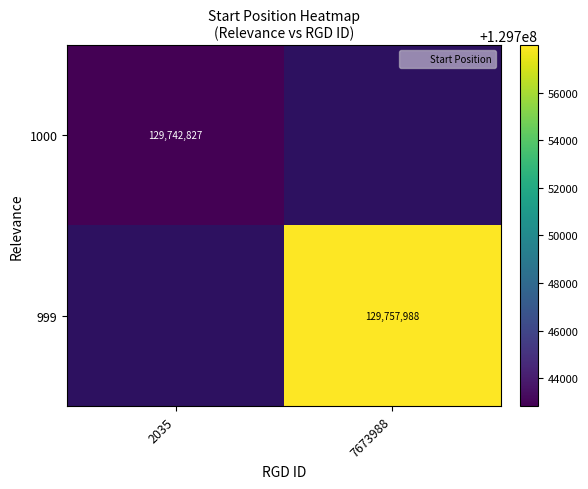

List the series in order of their peak value, highest first.

1000, 999